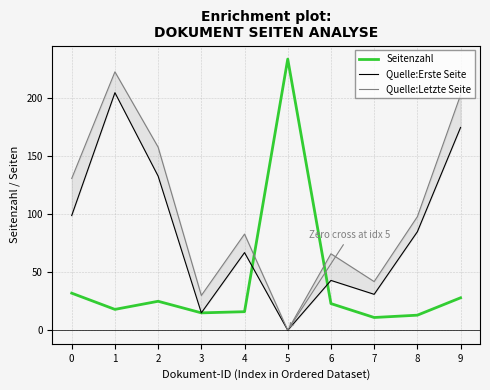

True or false: Seitenzahl has a value of 25 at 1.

False